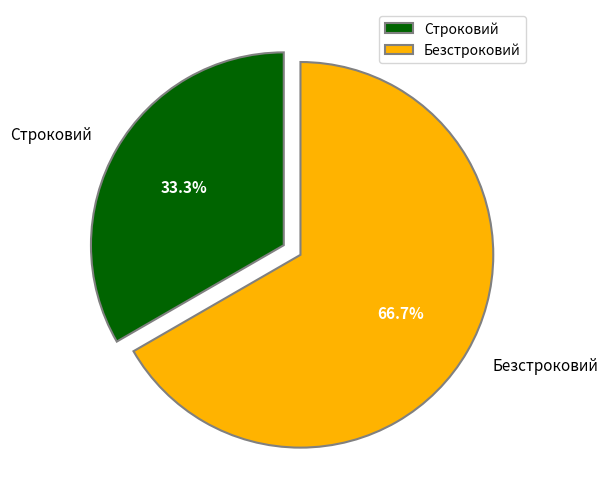

How many segments does this pie chart have?

2